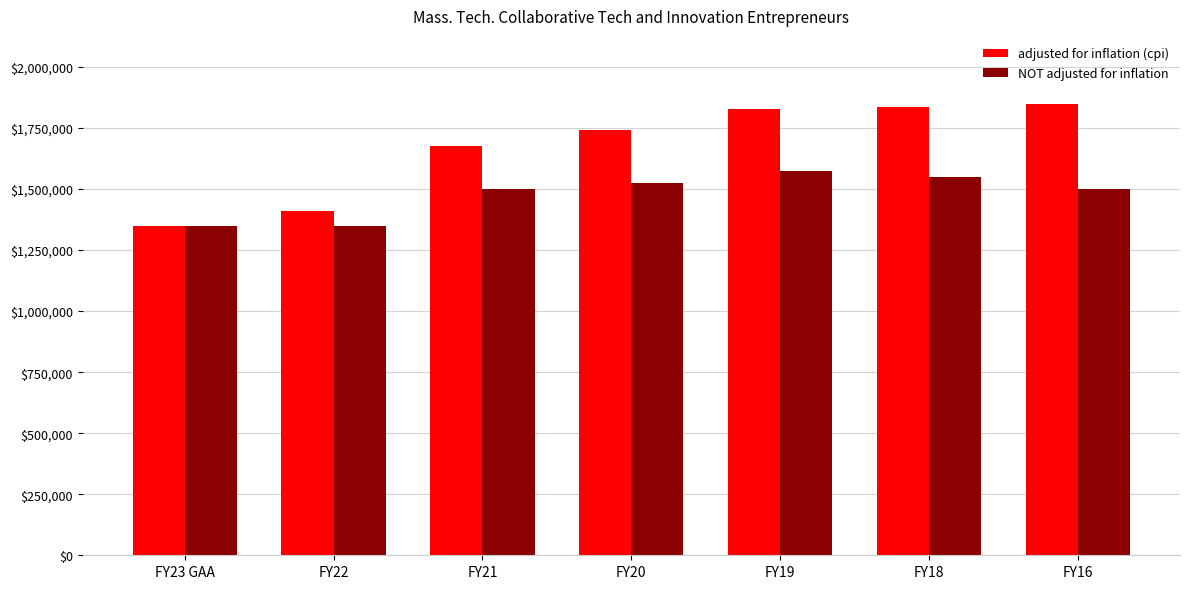

Rank the series at FY20 from highest to lowest value.

adjusted for inflation (cpi), NOT adjusted for inflation